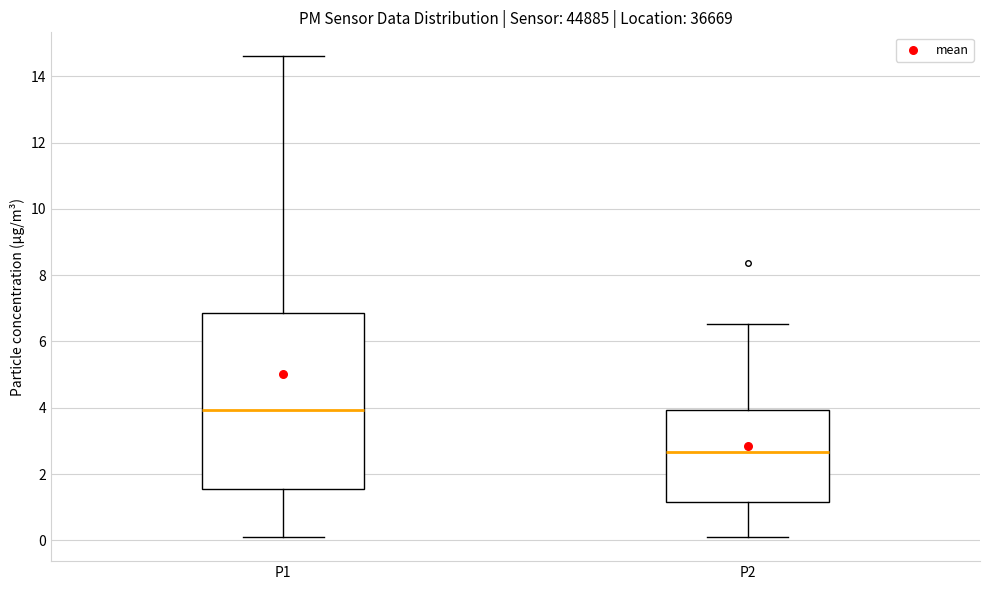

Which box's median line is the lowest?

P2